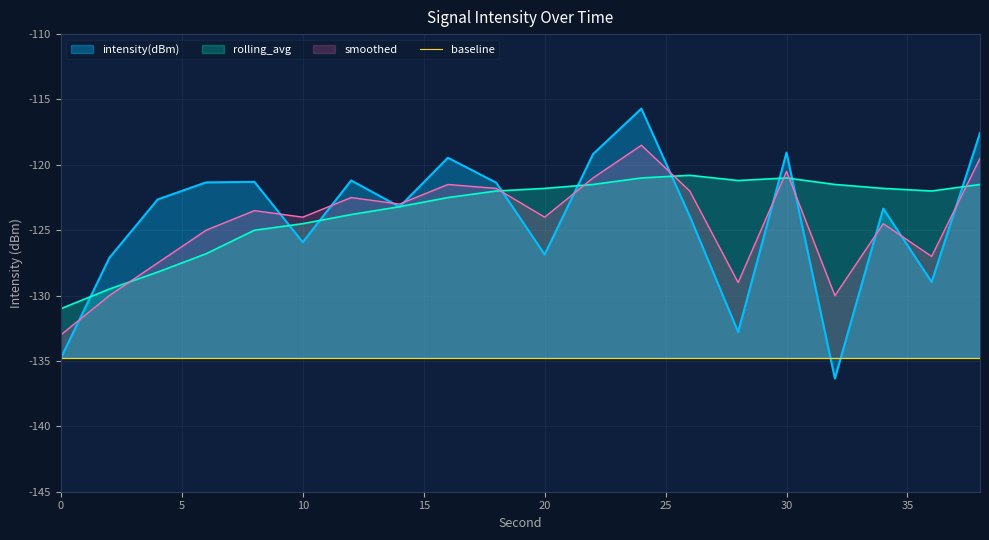

Which series changed the most between 20 and 30?

intensity(dBm)